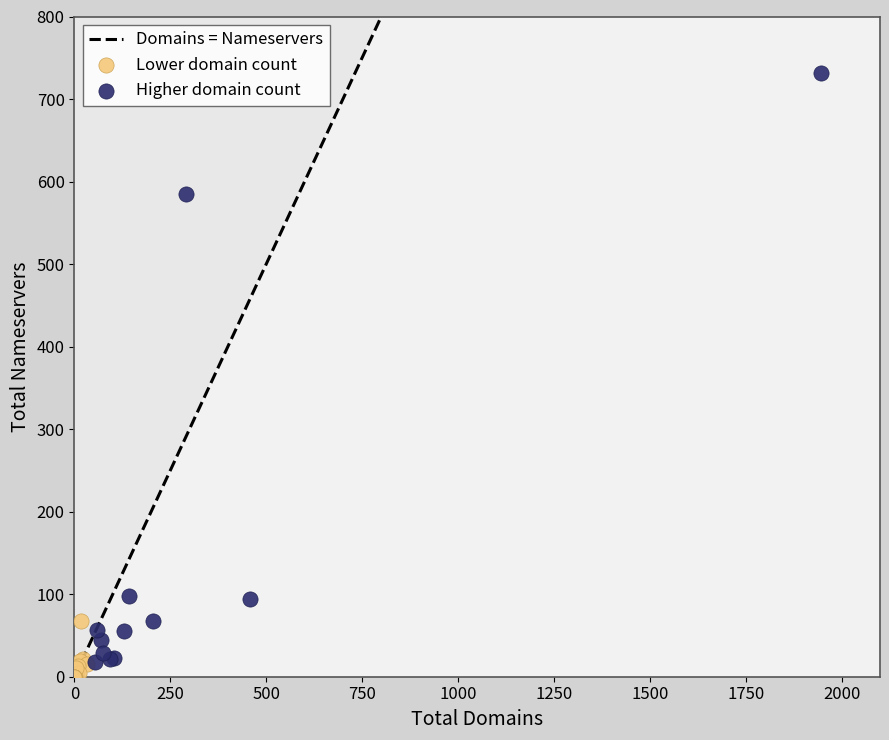

Which series has the largest Y range (max minus min)?

Higher domain count